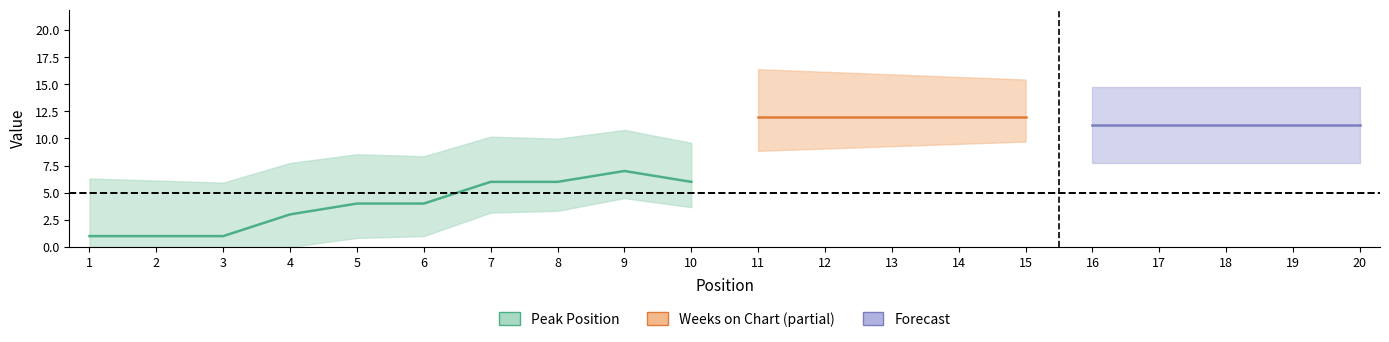

Which has a higher value, 13 or 16?

13